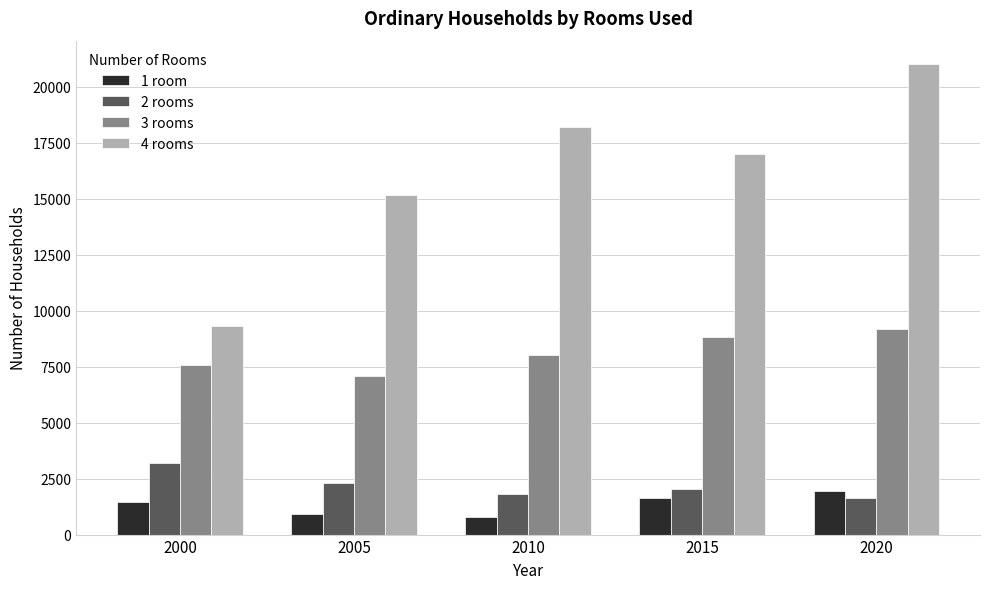

What is the difference between the 3 rooms values at 2020 and 2005?

2120